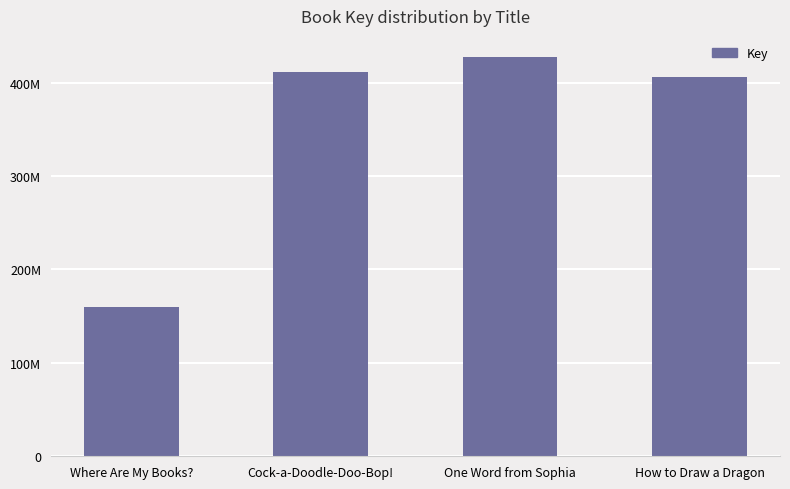

Rank the categories by value from highest to lowest.

One Word from Sophia, Cock-a-Doodle-Doo-Bop!, How to Draw a Dragon, Where Are My Books?